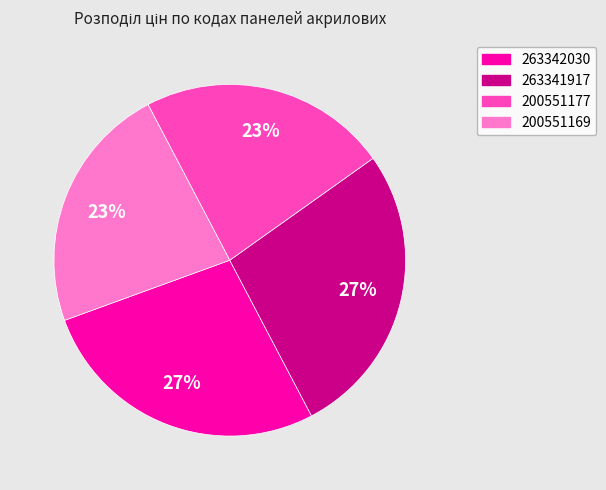

Count the number of slices in the pie.

4